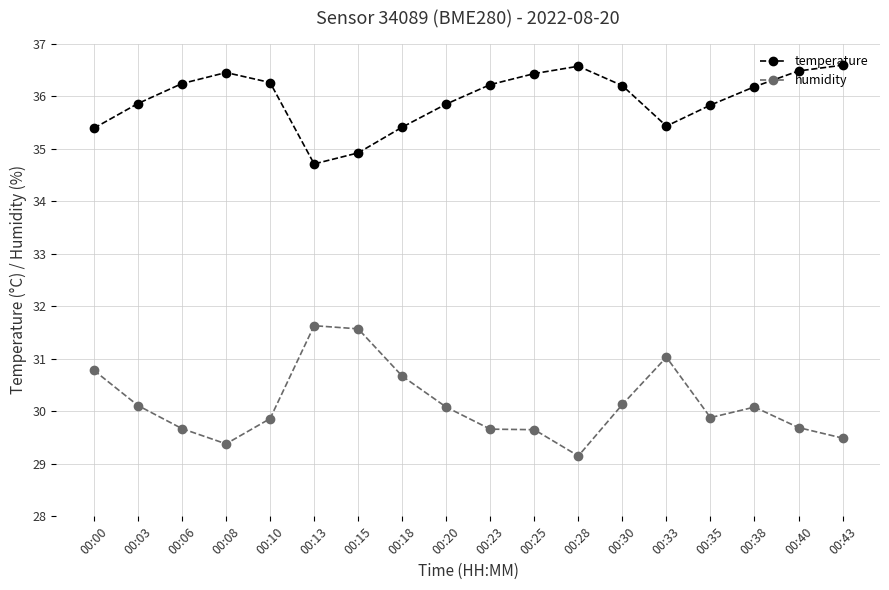

What is the difference between the humidity values at 00:35 and 00:15?

1.7